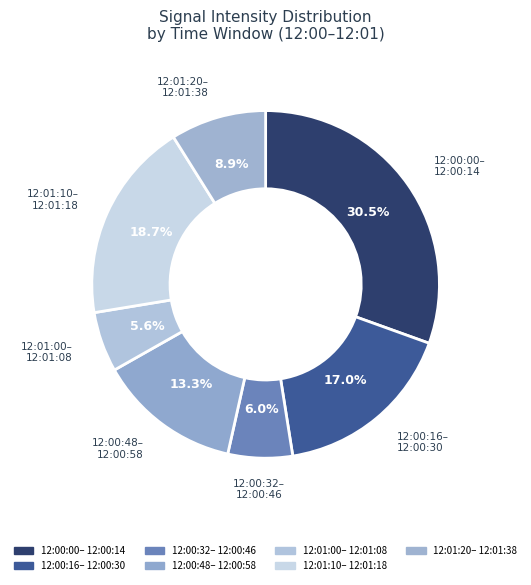

How many slices are in this pie chart?

7